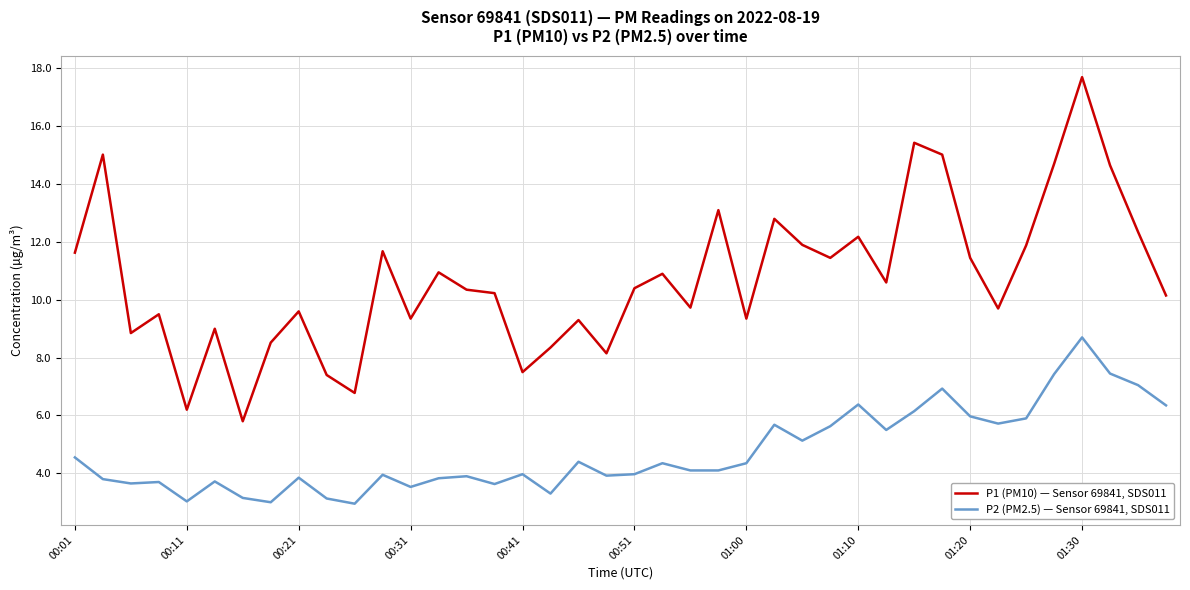

In P1 (PM10) — Sensor 69841, SDS011, how many points are lower than both neighbors (excluding endpoints)?

12